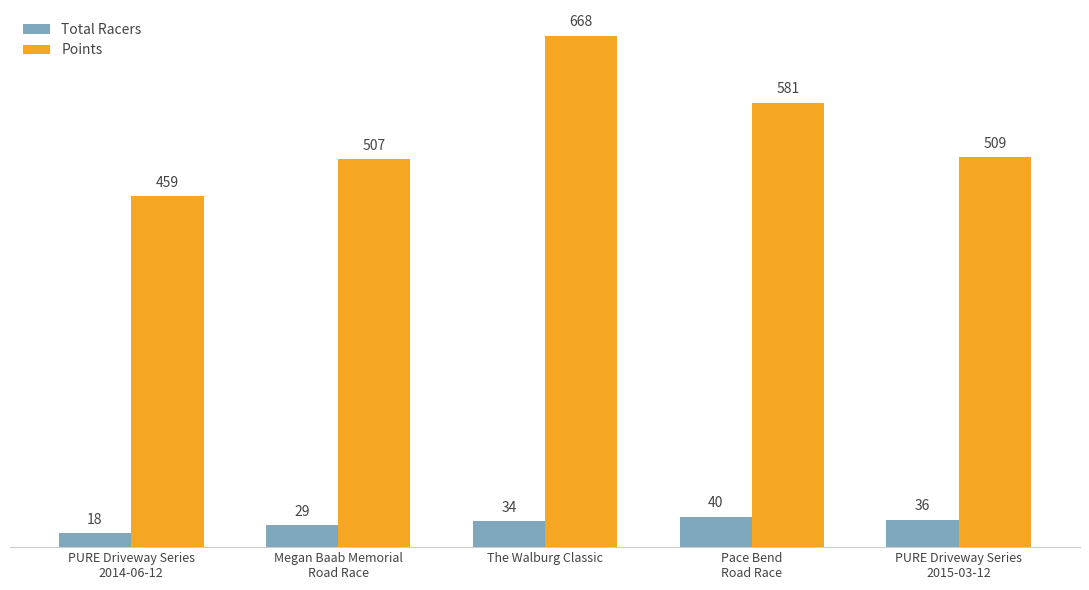

How many groups of bars are there?

5